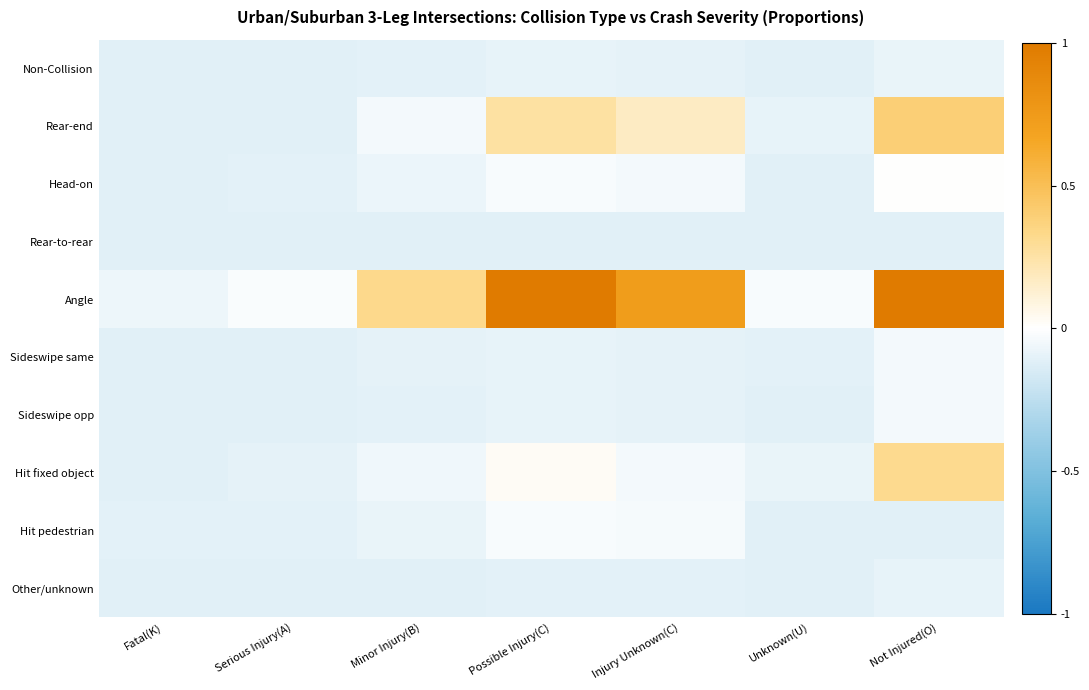

How many categories are shown in the chart?

7